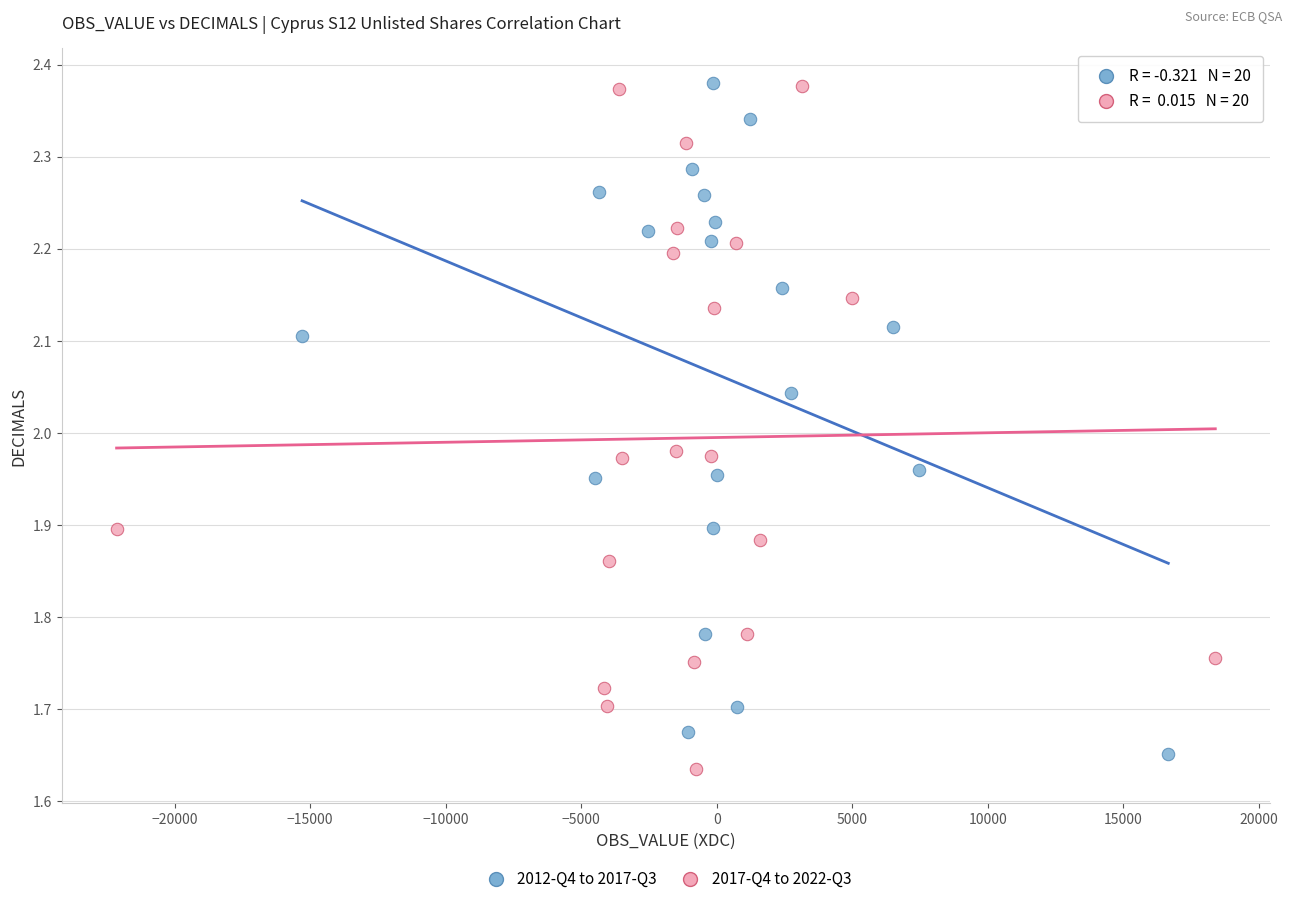

What are all the series names shown in the legend?

2012-Q4 to 2017-Q3, 2017-Q4 to 2022-Q3